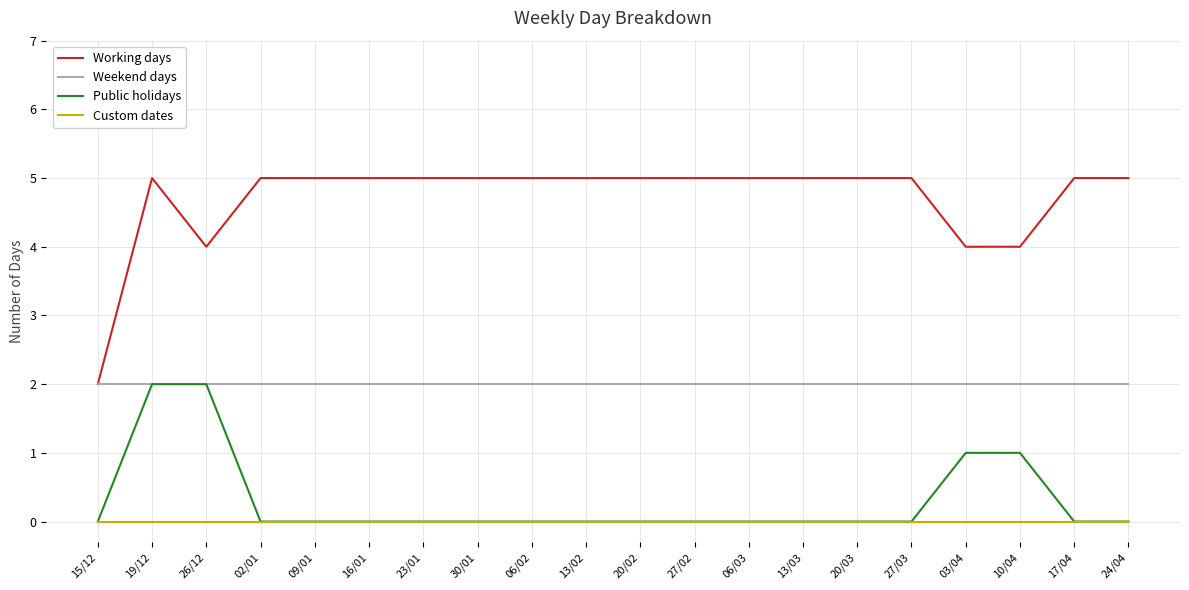

True or false: Working days and Custom dates intersect in this chart.

False